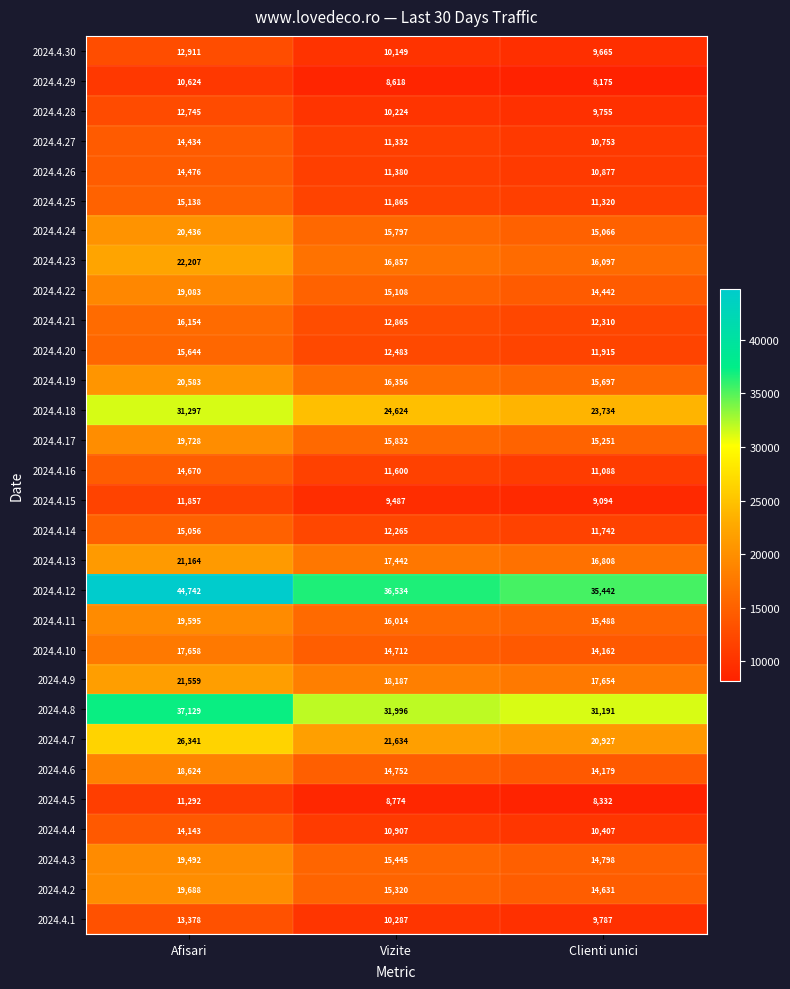

How many 2024.4.16 values are between 11088 and 14670?

3